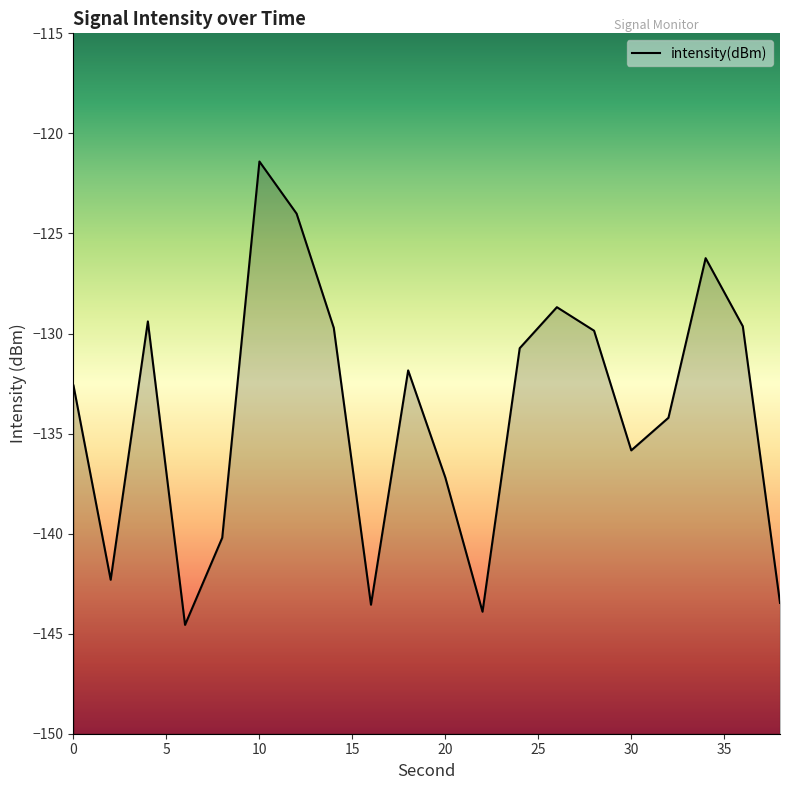

How many interior local valleys (lower than both neighbors) does the data have?

5